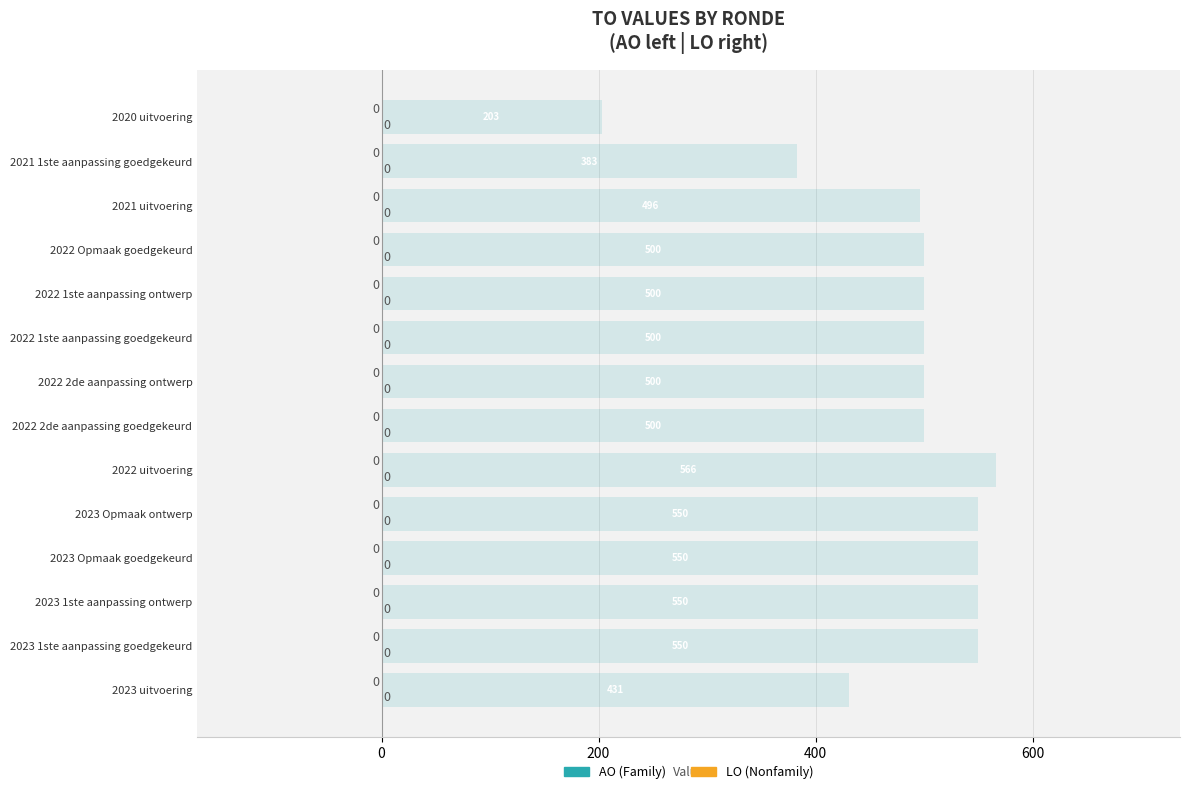

How many bars are there in total?

14